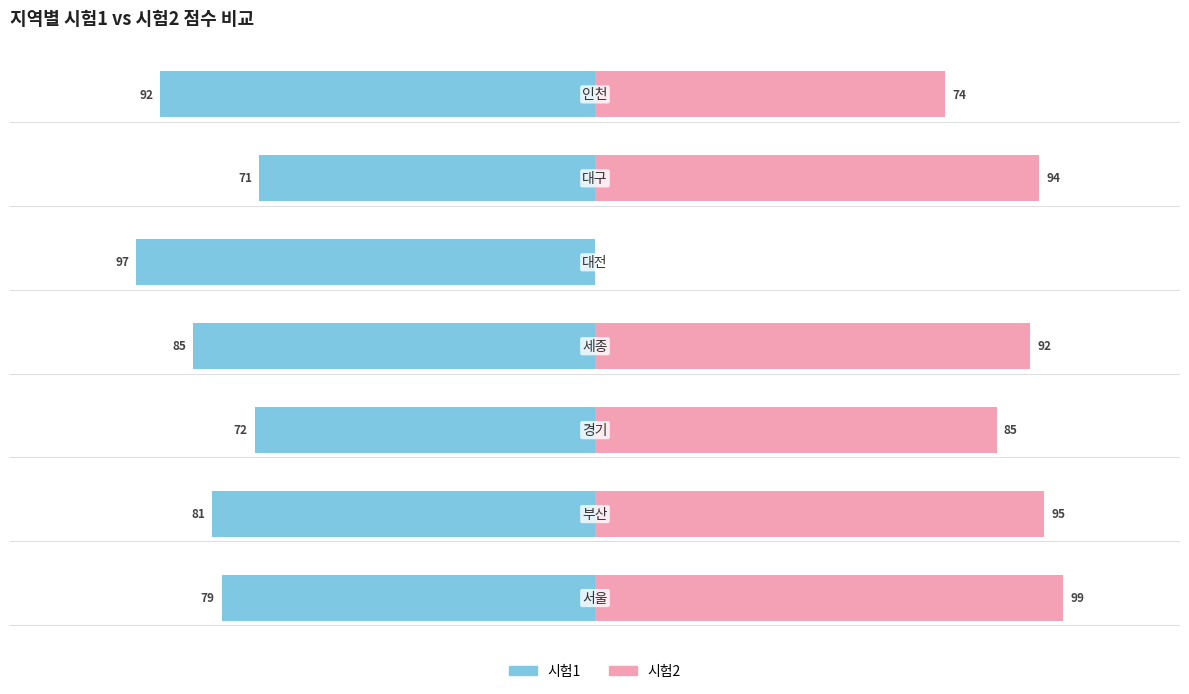

Reading left to right, transcribe all the data shown in this chart.

시험1: -79	-81	-72	-85	-97	-71	-92
시험2: 99	95	85	92	0	94	74